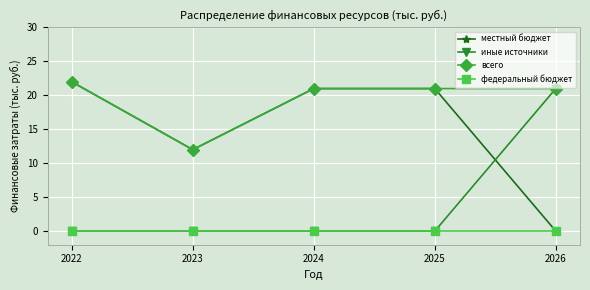

What is the difference between the иные источники values at 2026 and 2024?

21